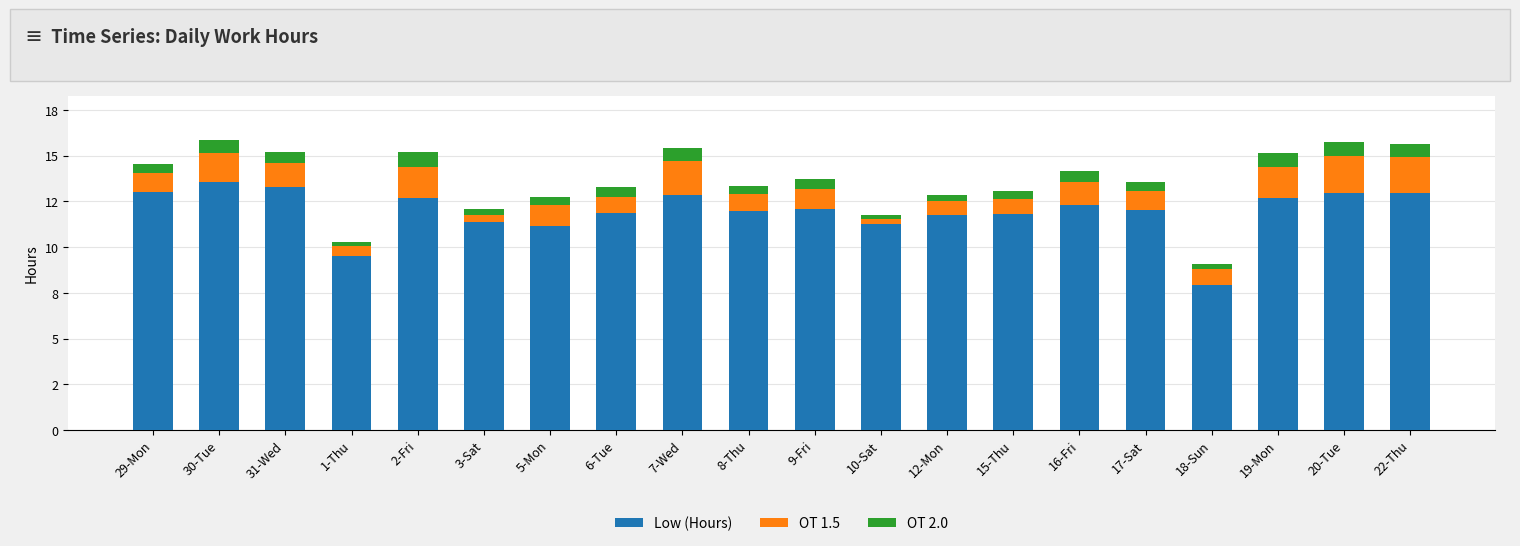

Are the bars grouped side by side (vs. stacked)?

No